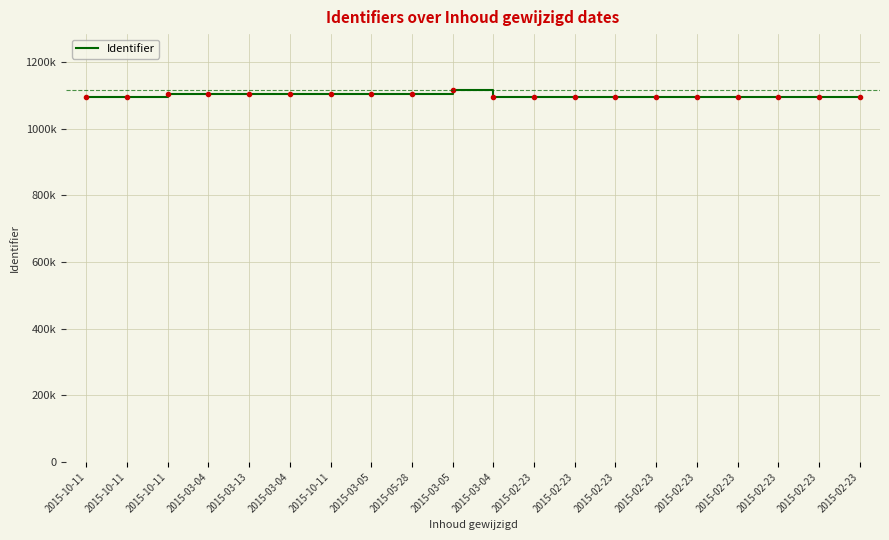

What value does the data have at 2015-03-04, to the nearest 50?

1095450